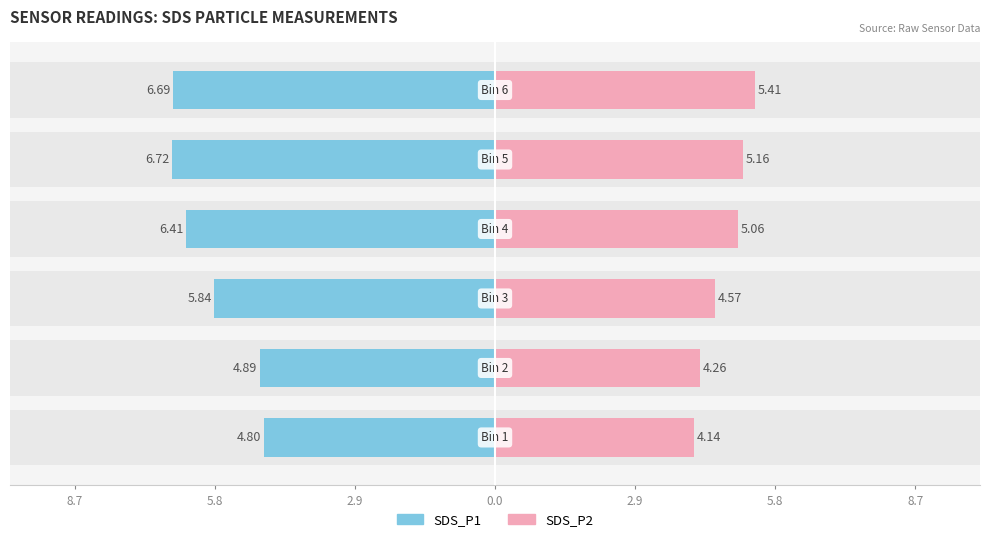

How many series are shown in this chart?

2